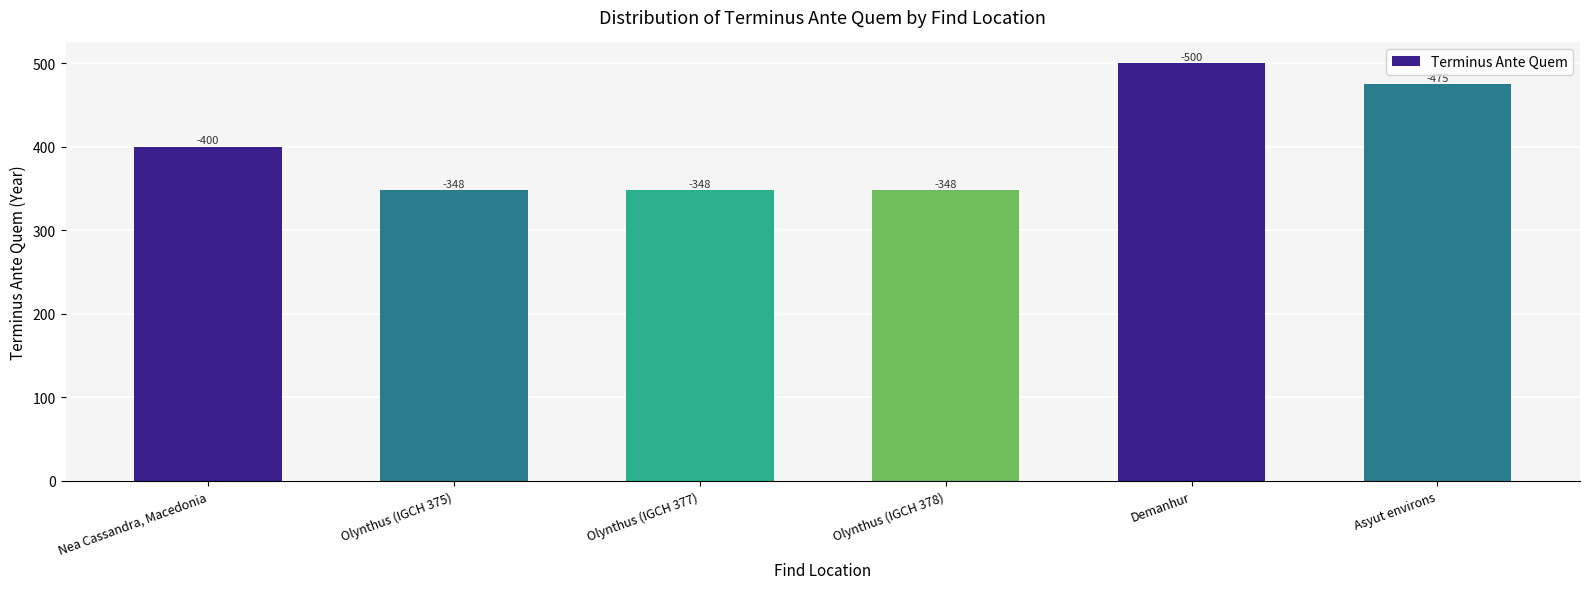

What is the value of the 6th bar from the left?

475